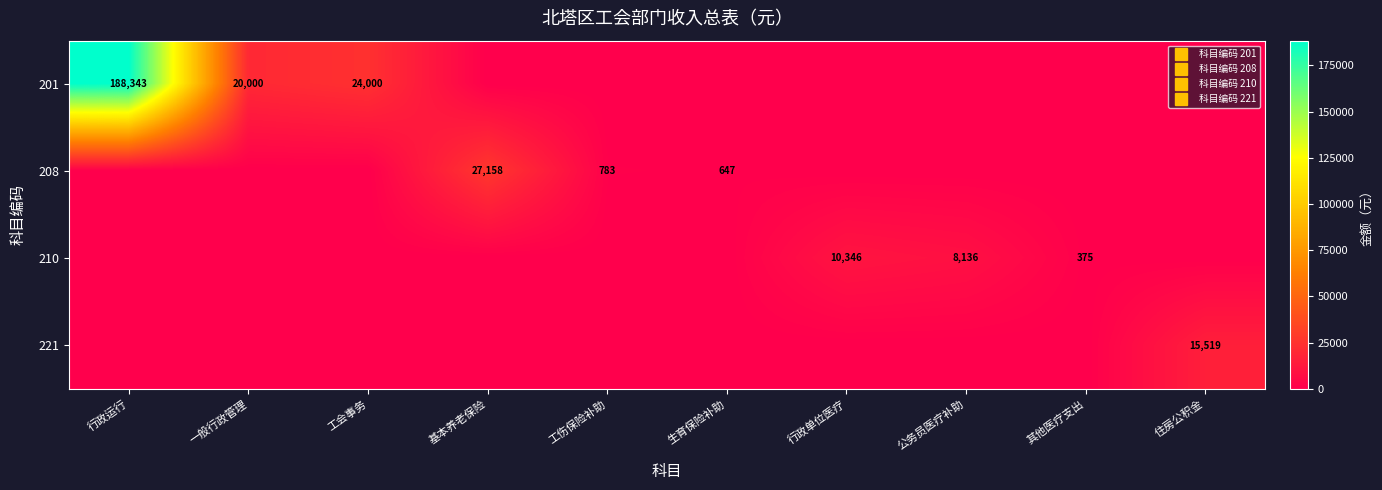

Rank the series at 住房公积金 from lowest to highest value.

201, 208, 210, 221